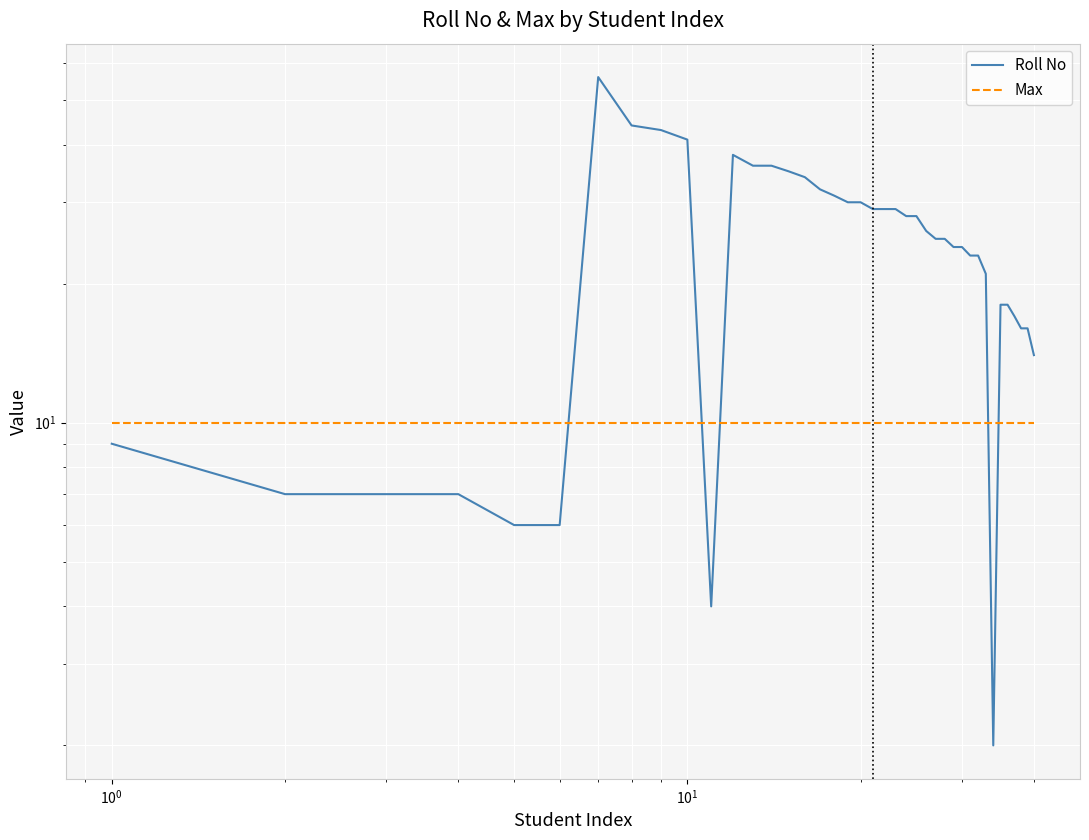

What is the value of the Roll No point at the 21st from the left?

29